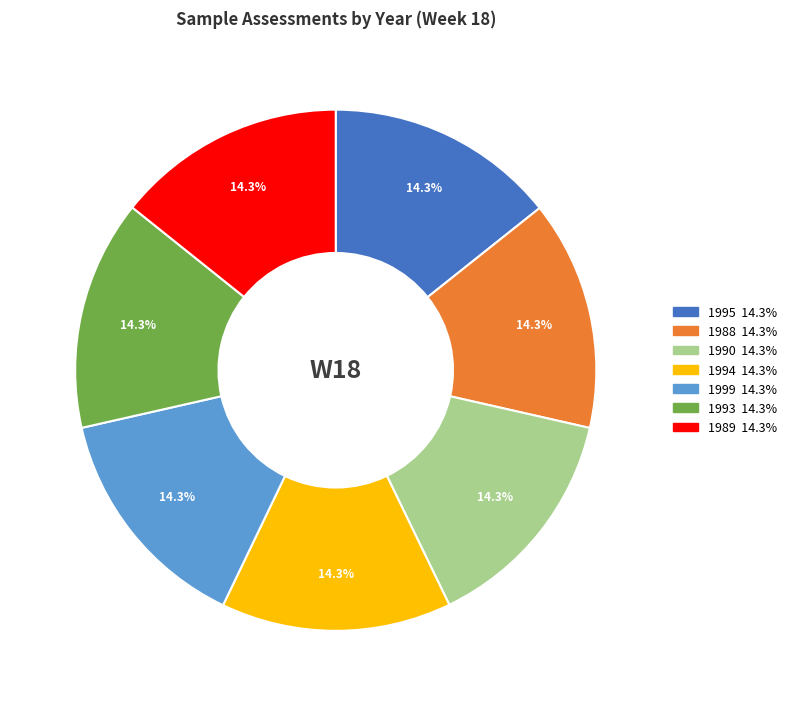

To the nearest percent, what portion does 1993 represent?

14%